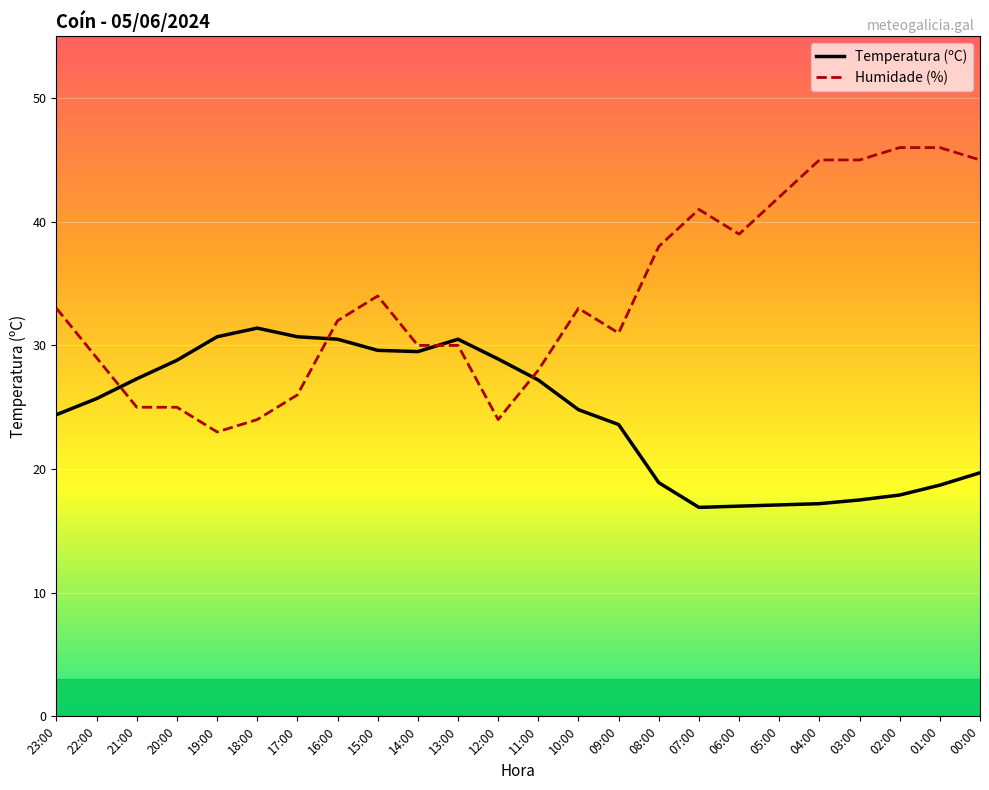

Rank the series at 08:00 from lowest to highest value.

Temperatura (ºC), Humidade (%)